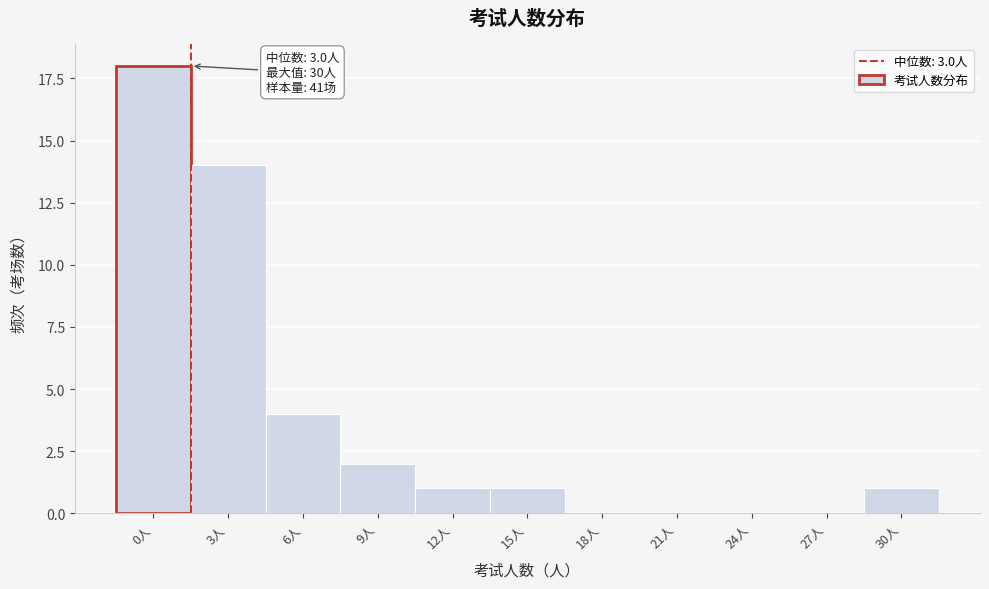

Reading left to right, extract all data points from this chart.

0人=18	3人=14	6人=4	9人=2	12人=1	15人=1	18人=0	21人=0	24人=0	27人=0	30人=1